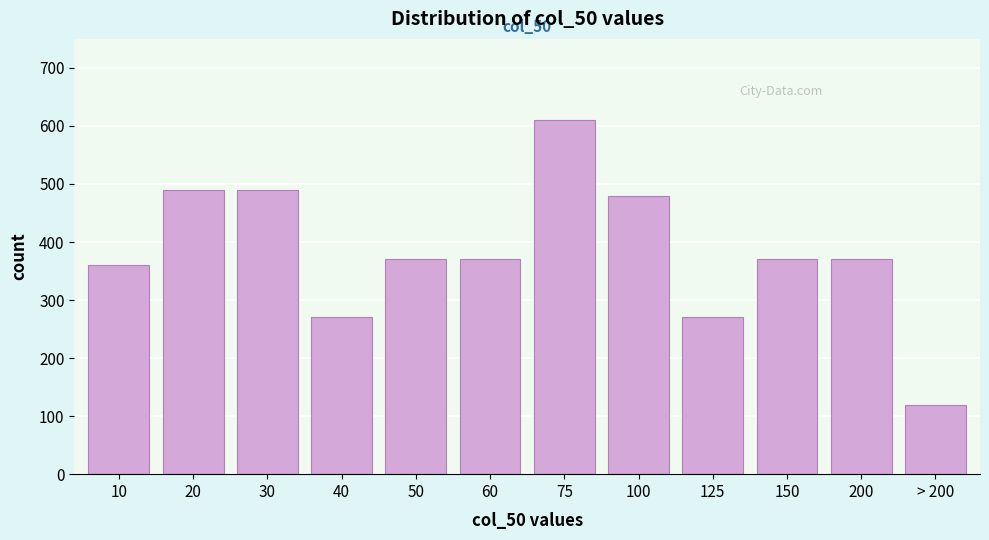

Reading left to right, transcribe all the data shown in this chart.

10=360	20=490	30=490	40=270	50=370	60=370	75=610	100=480	125=270	150=370	200=370	> 200=120